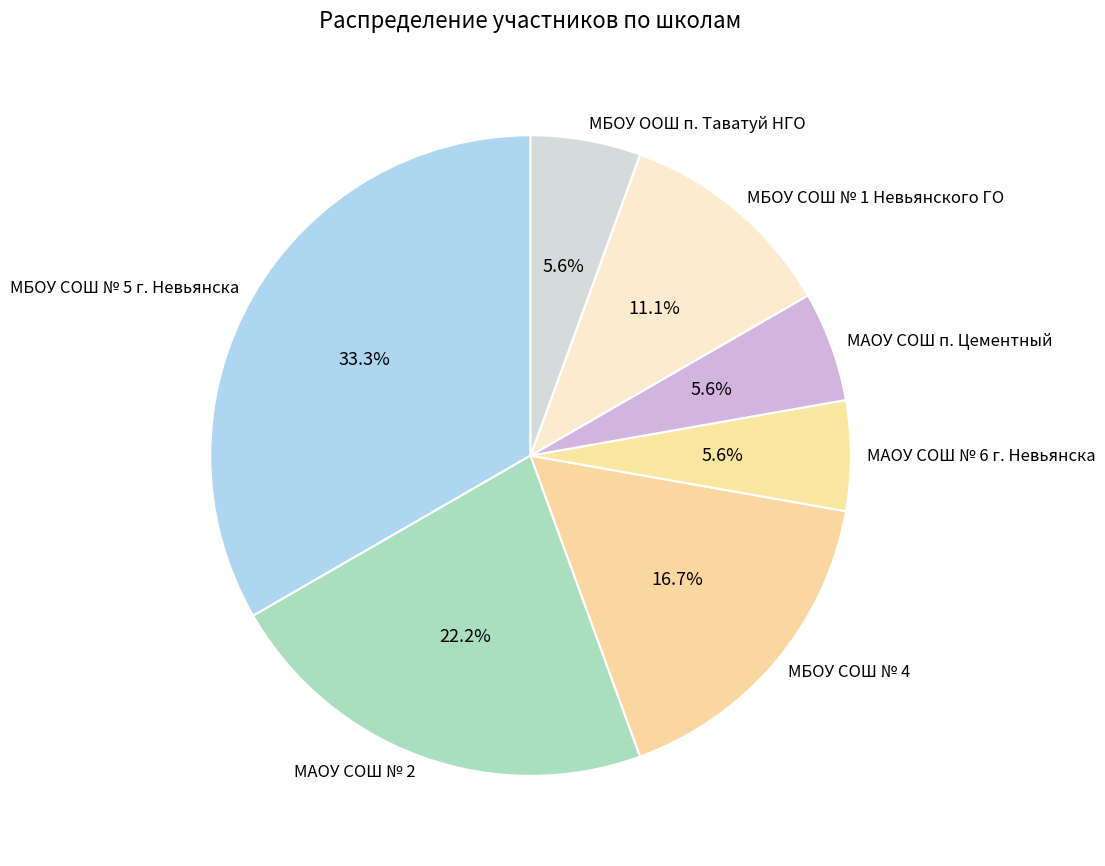

To the nearest percent, what portion does МБОУ ООШ п. Таватуй НГО represent?

6%